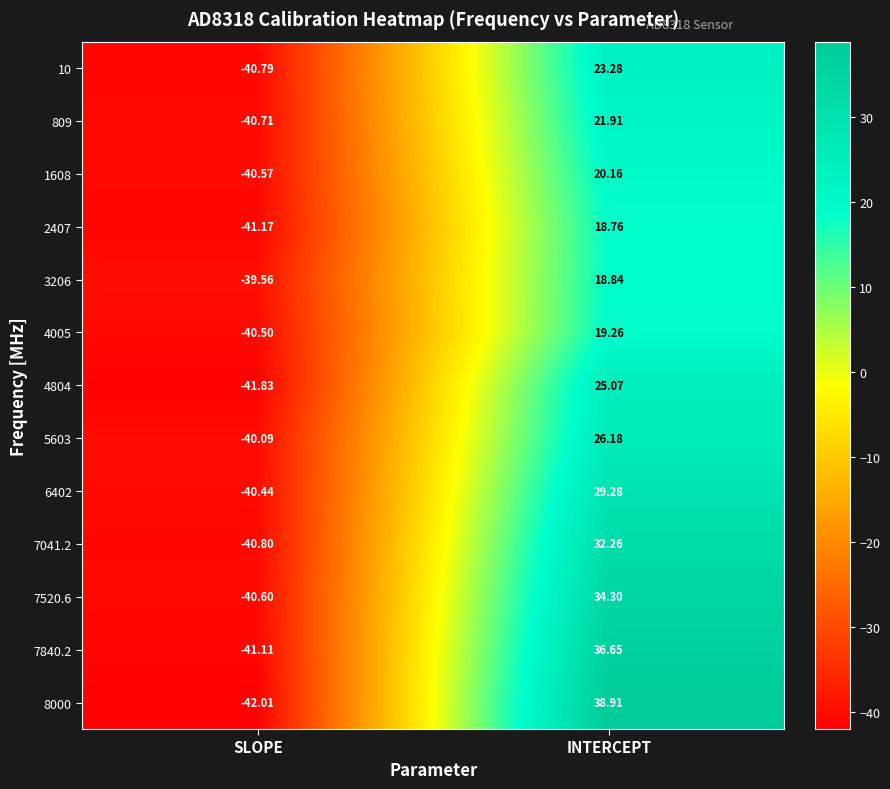

At which label does 4804 first exceed 25?

INTERCEPT